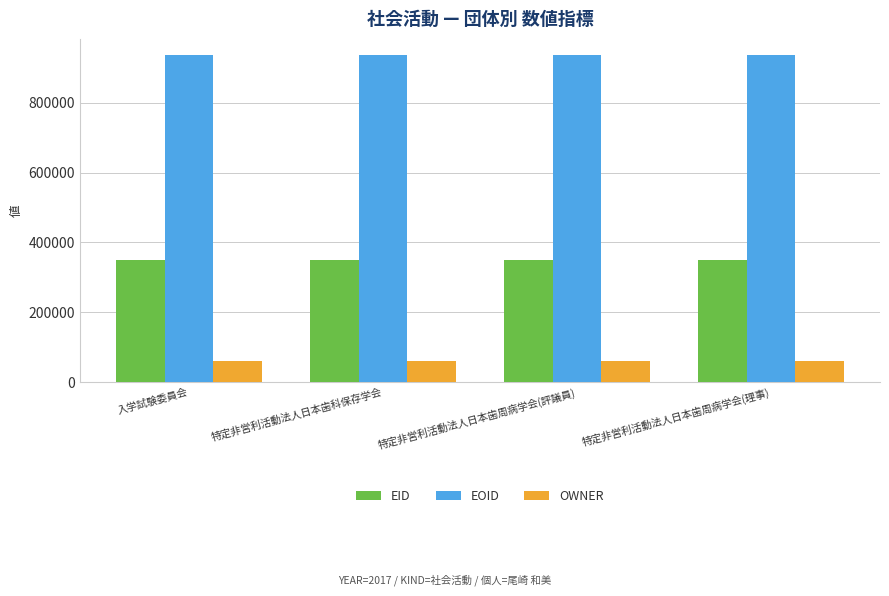

Rank the series by their maximum value, from lowest to highest.

OWNER, EID, EOID